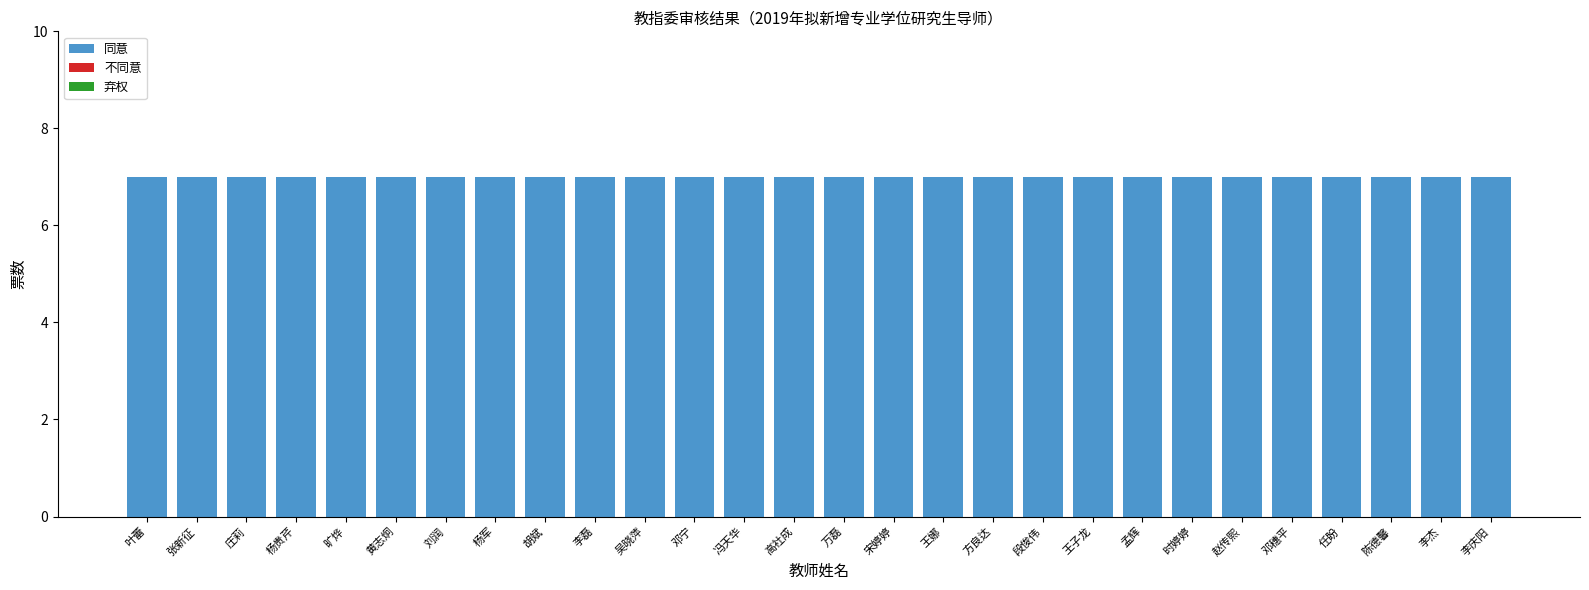

The value of 同意 at 旷烨 is 7. True or false?

True